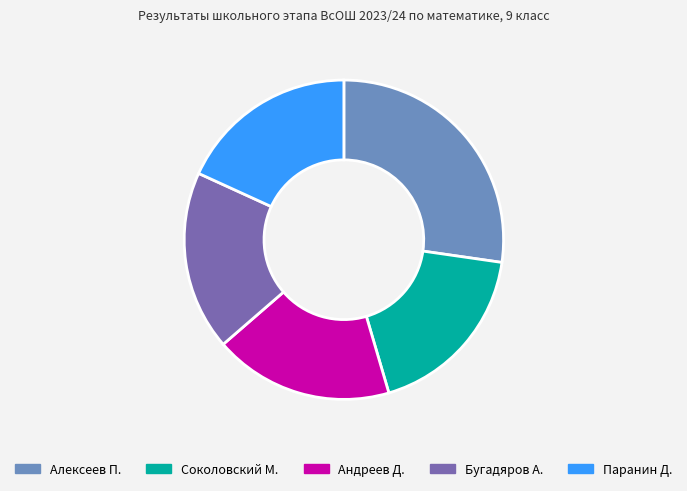

How many segments does this pie chart have?

5